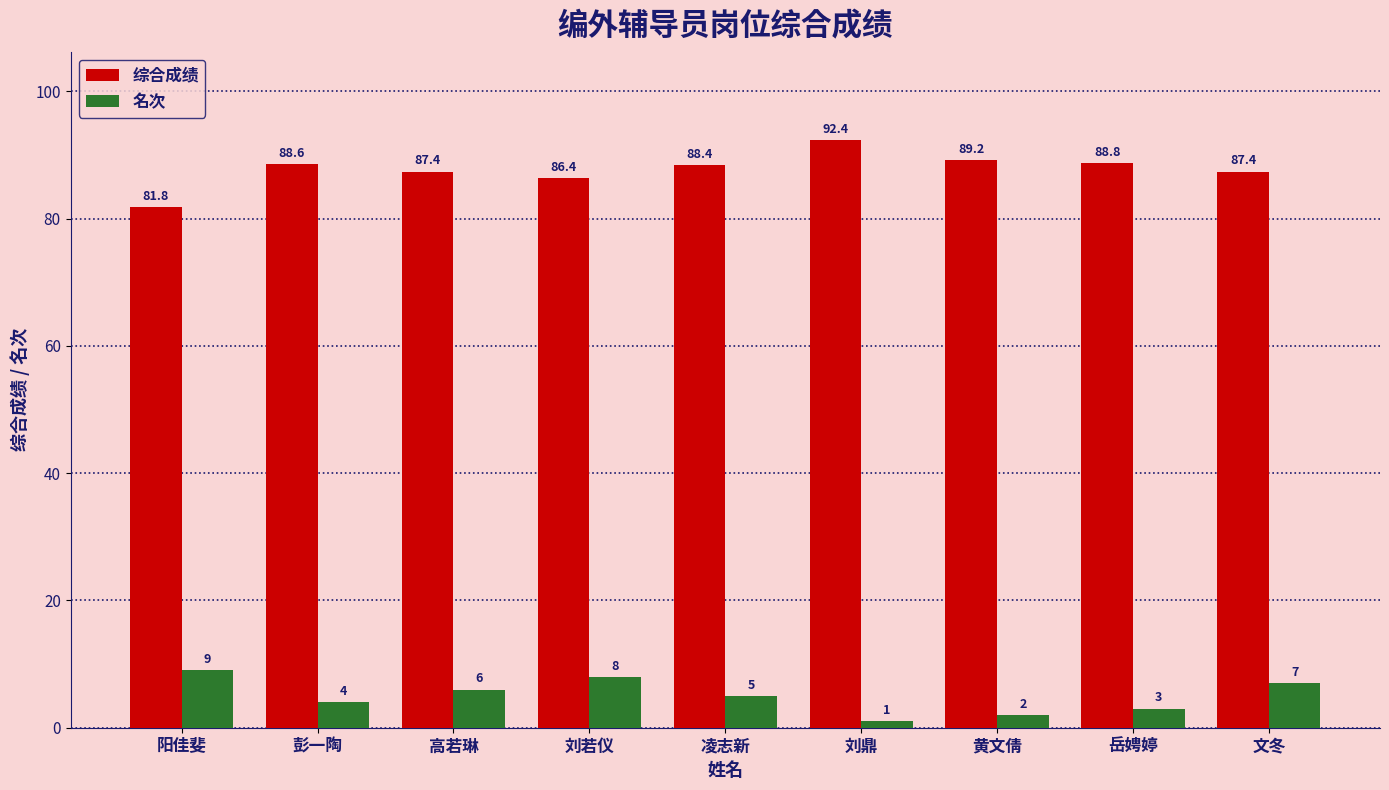

True or false: 综合成绩 has a value of 86.4 at 刘若仪.

True